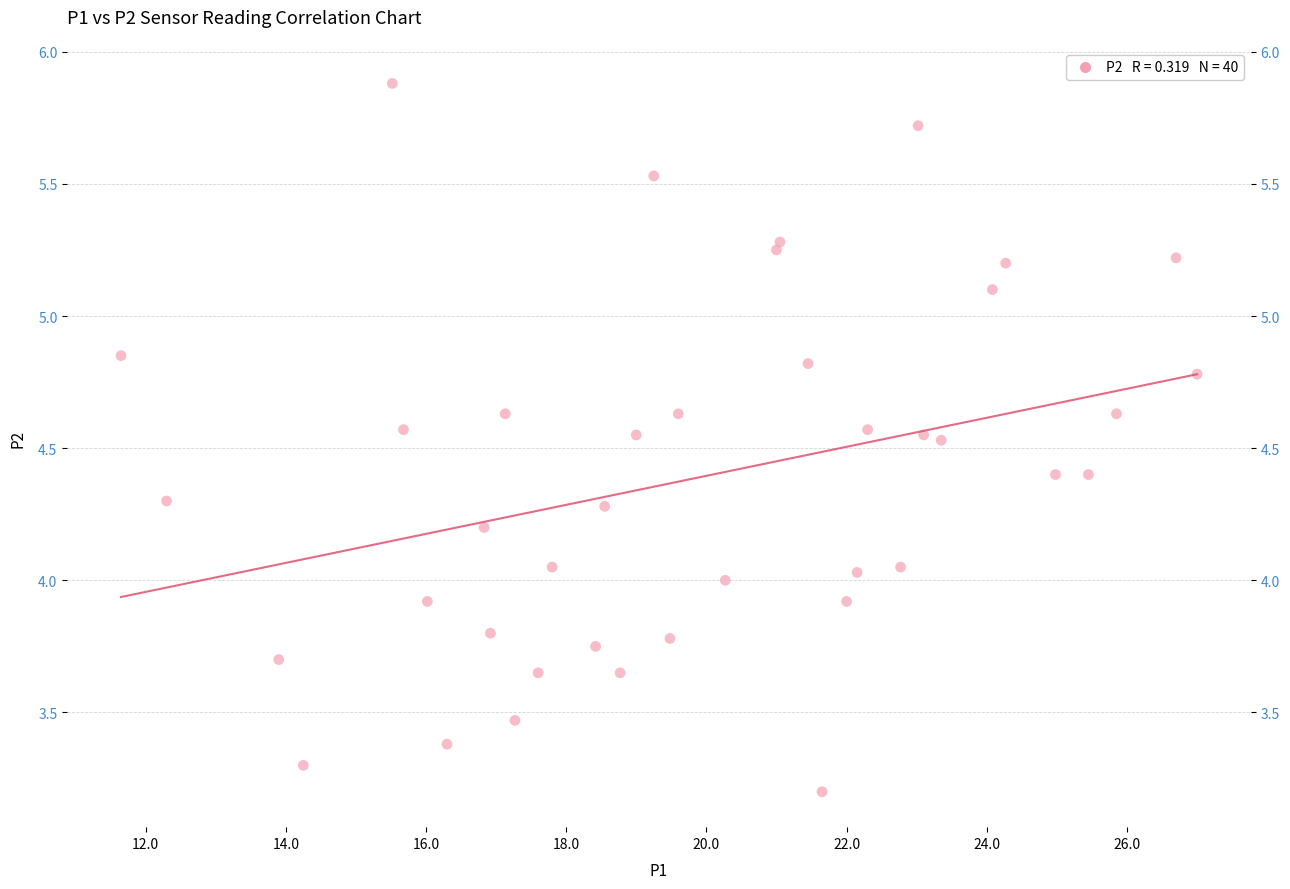

What is the range of Y values (max minus min)?

2.7